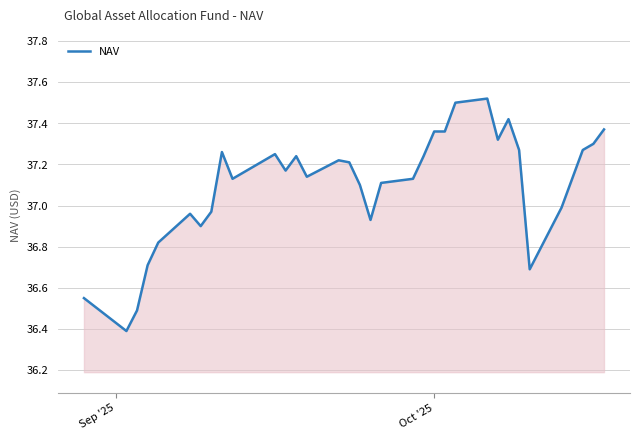

What is the smallest value displayed?

36.4